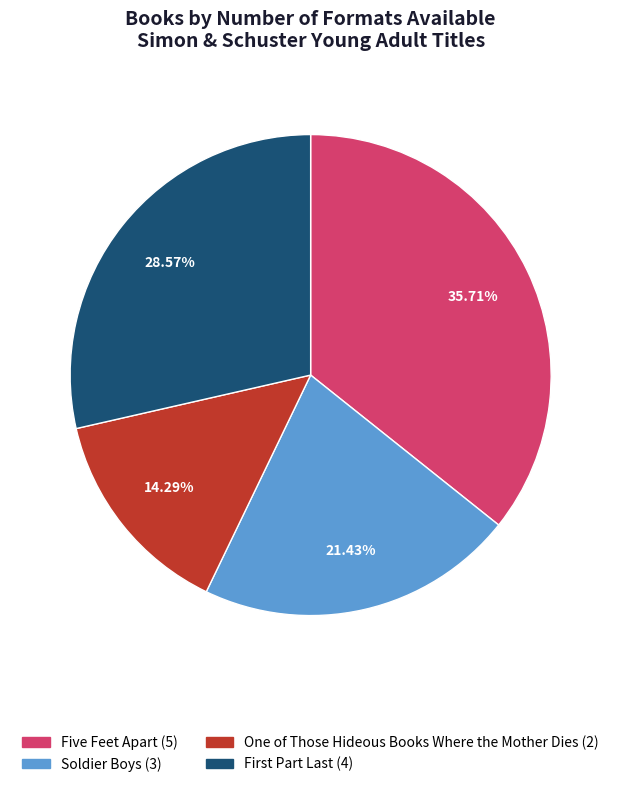

Which category has the biggest portion of the pie?

Five Feet Apart